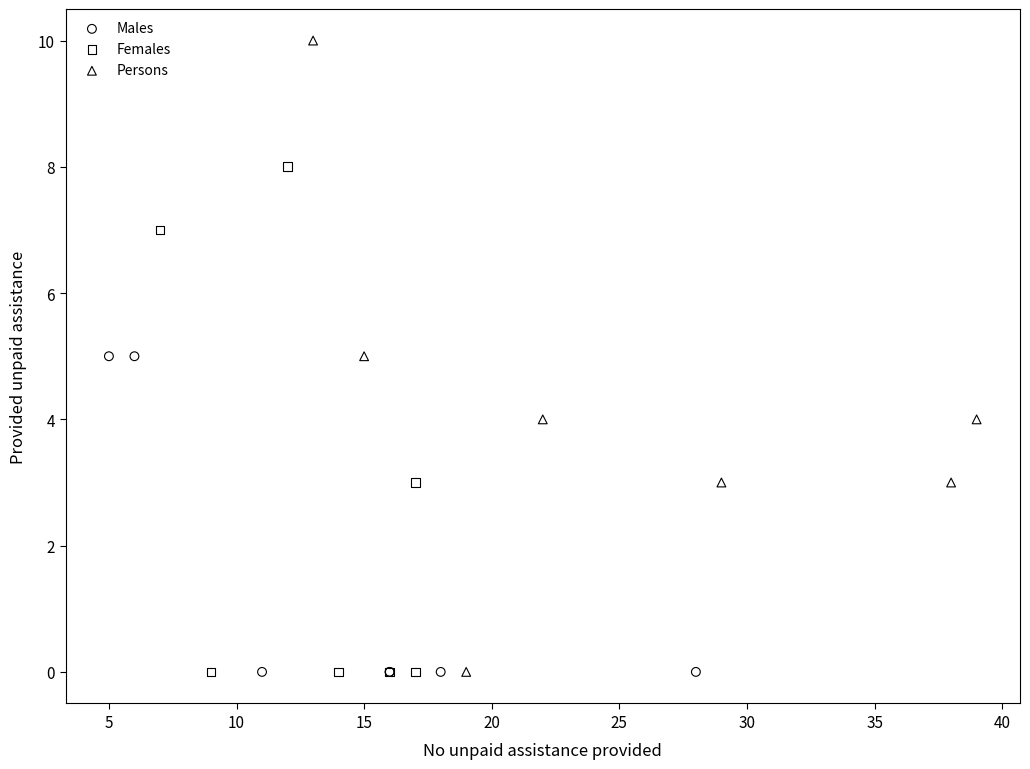

Which series reaches the maximum Y coordinate?

Persons